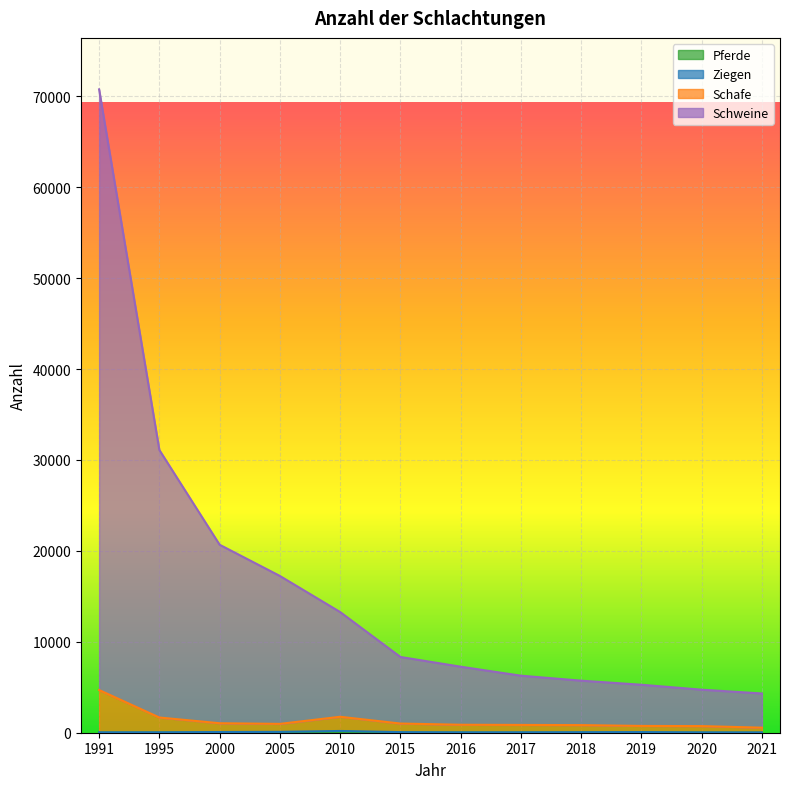

How many lines are shown in the chart?

4